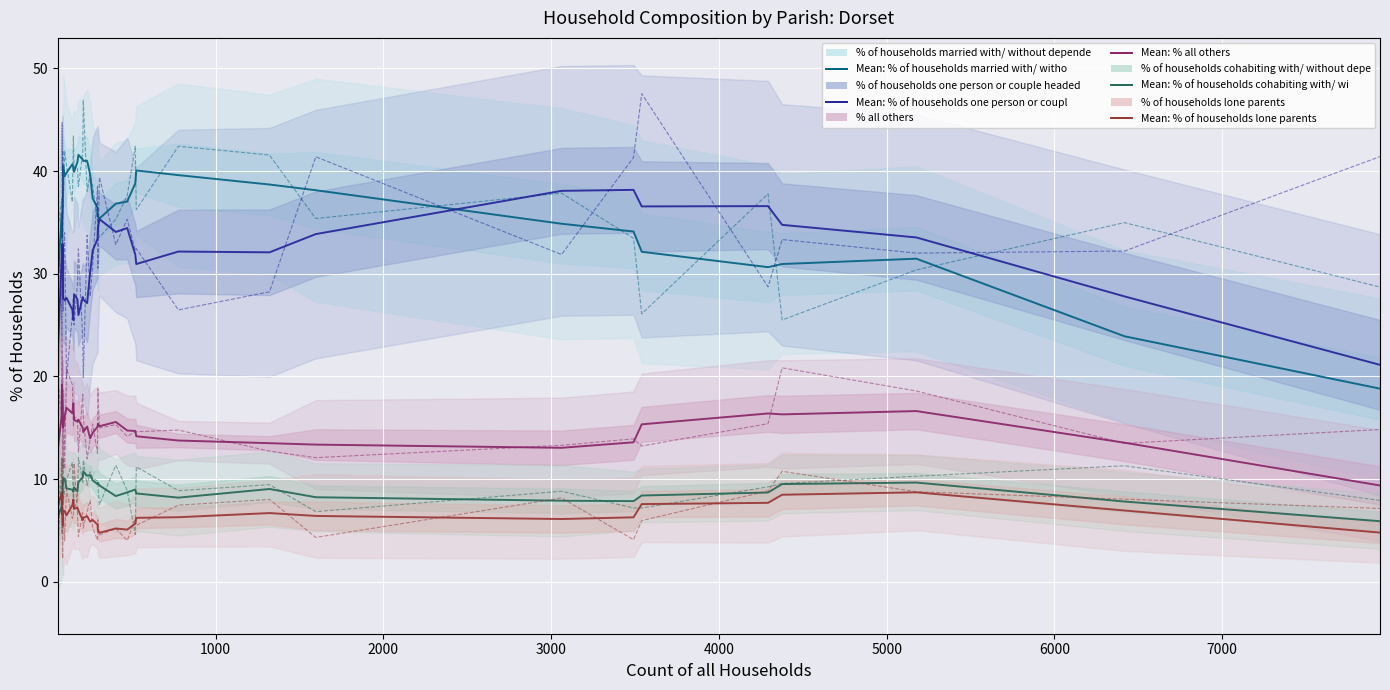

The value of % of households cohabiting with/ without dependents at Cranborne is 4.2. True or false?

False